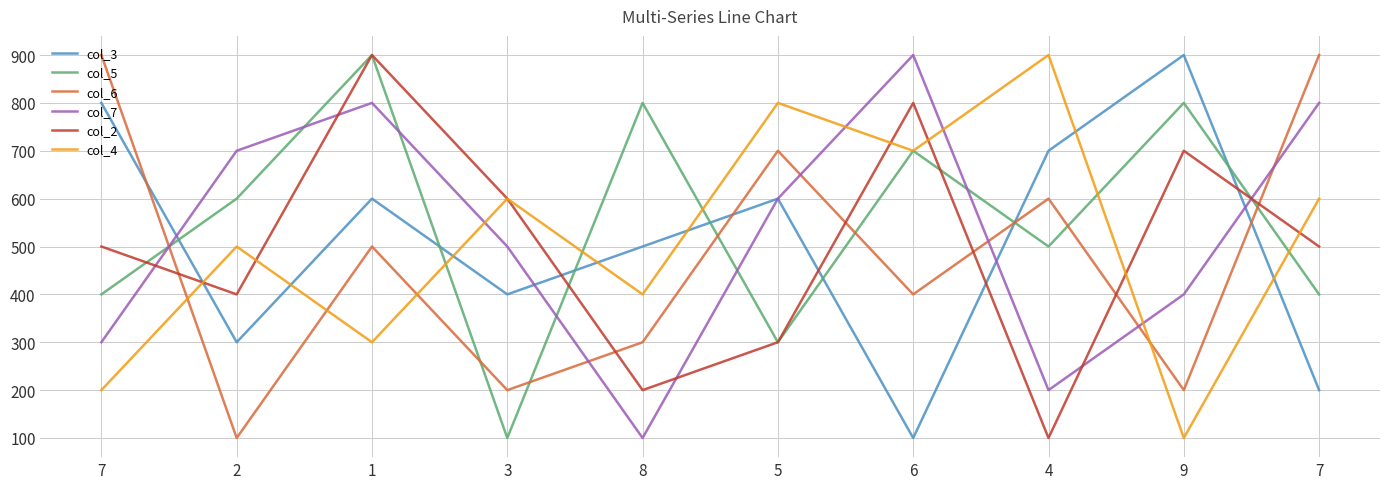

What is the total value across all series at 8?

23